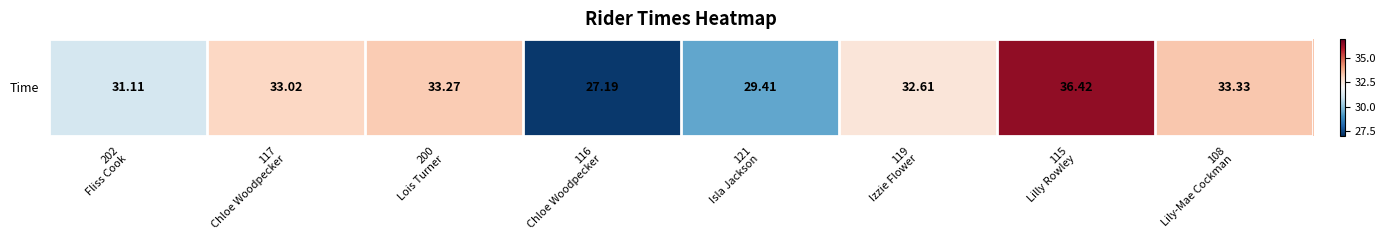

What is the average value?

32.0